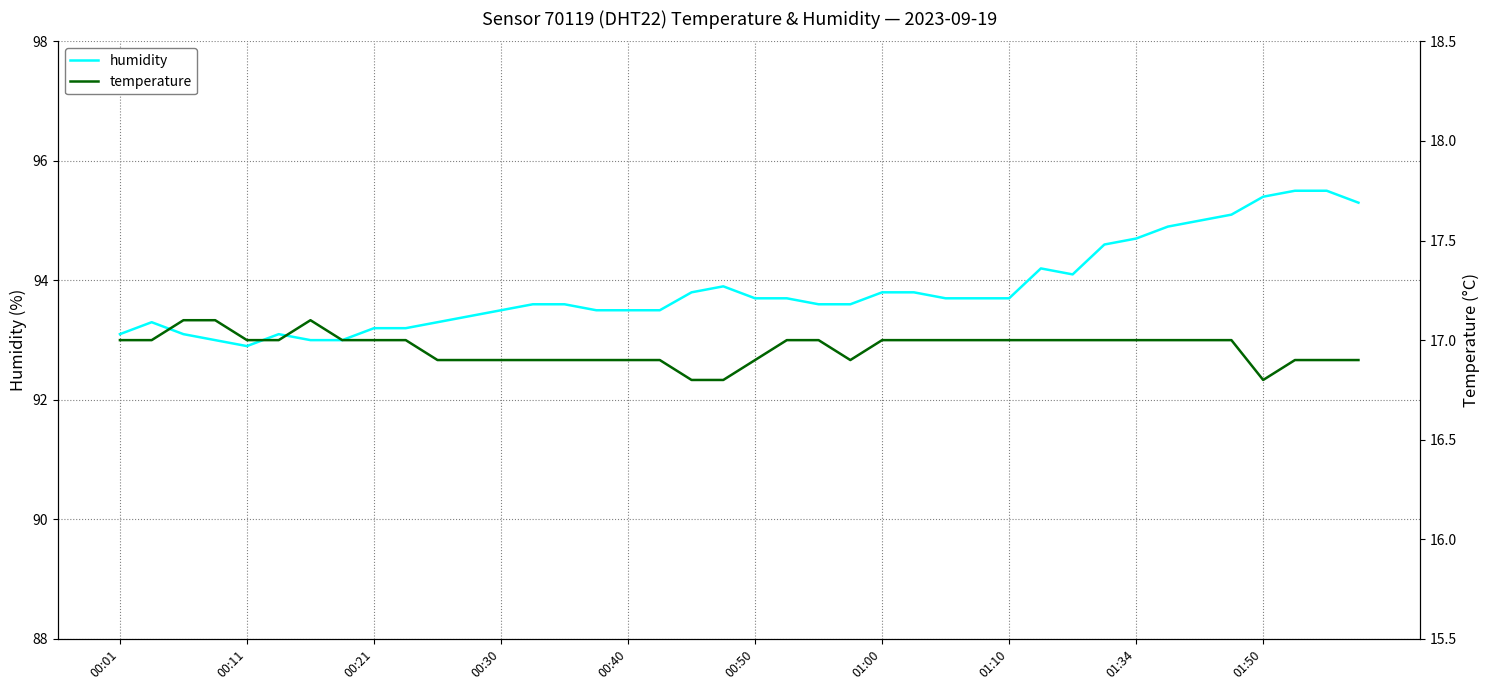

Rank the series by their average value, from highest to lowest.

humidity, temperature